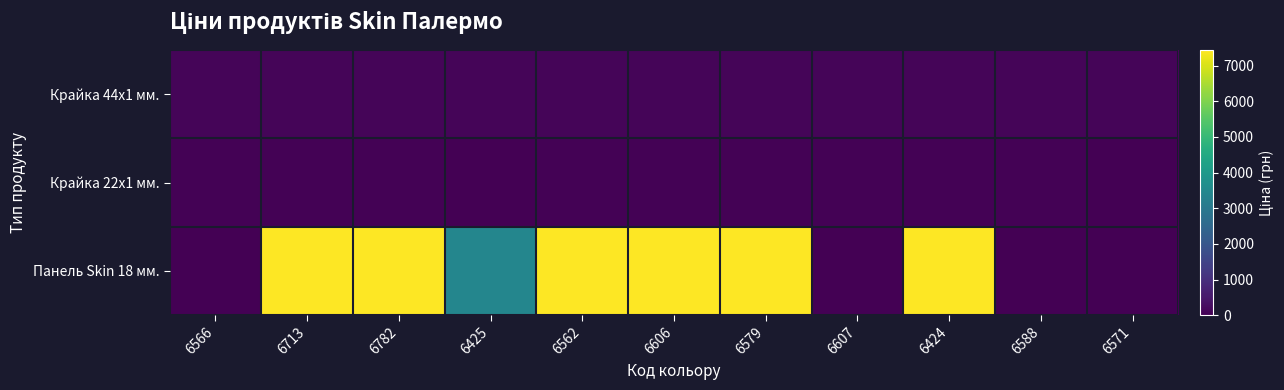

Rank the series by their maximum value, from highest to lowest.

Панель Skin 18 мм., Крайка 44x1 мм., Крайка 22x1 мм.